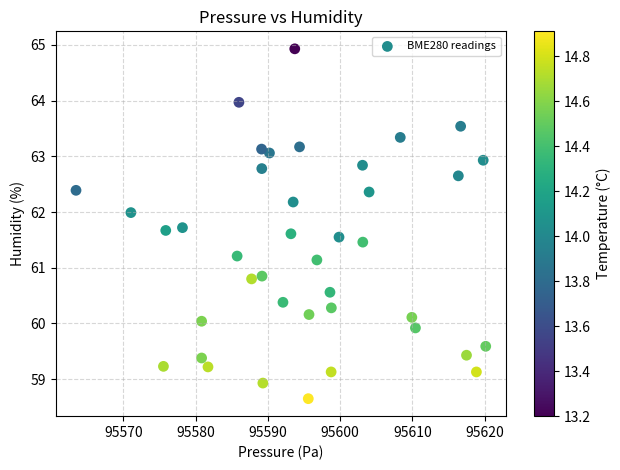

What is the range of X values (max minus min)?

56.7